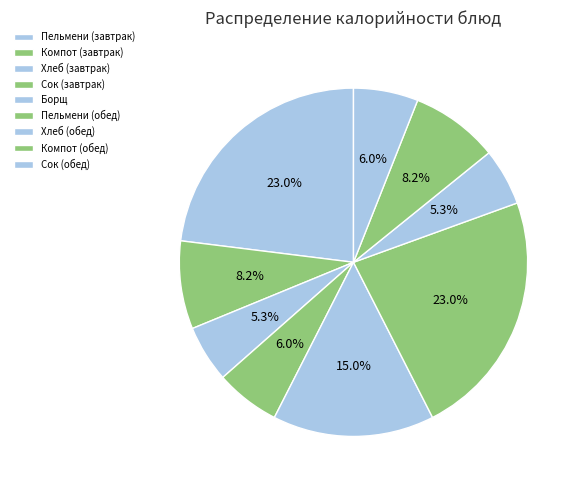

How many segments does this pie chart have?

9